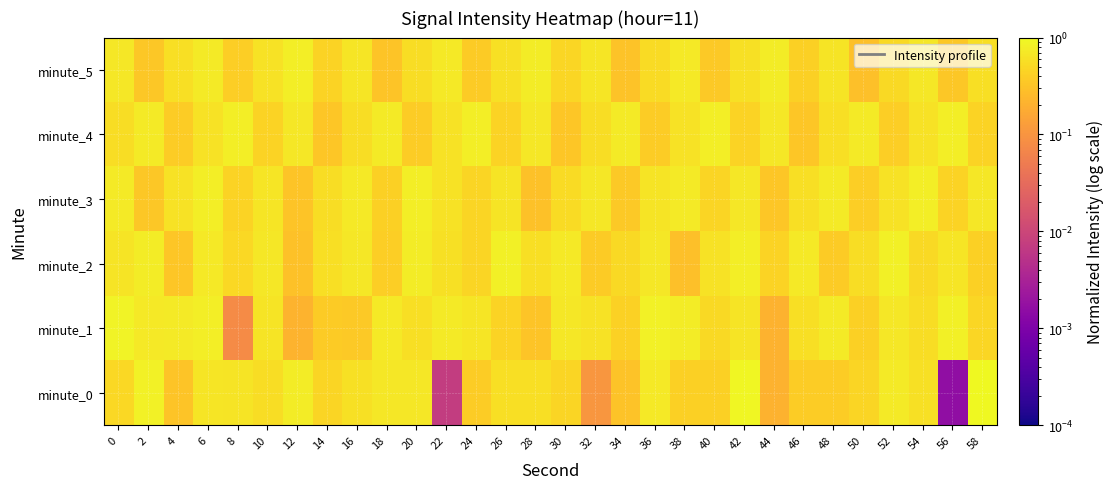

List the series in order of their peak value, highest first.

minute_0, minute_1, minute_2, minute_3, minute_4, minute_5